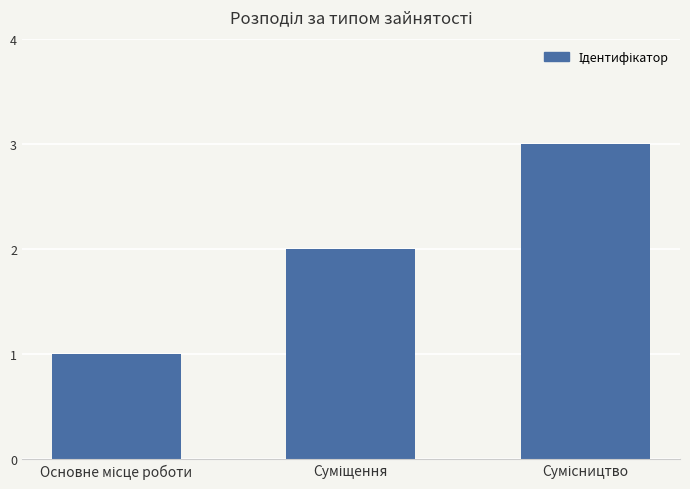

What is the sum of all values?

6